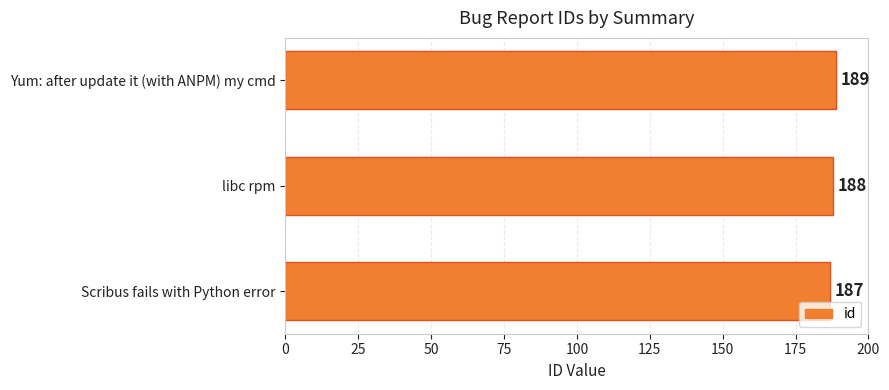

What is the average value?

188